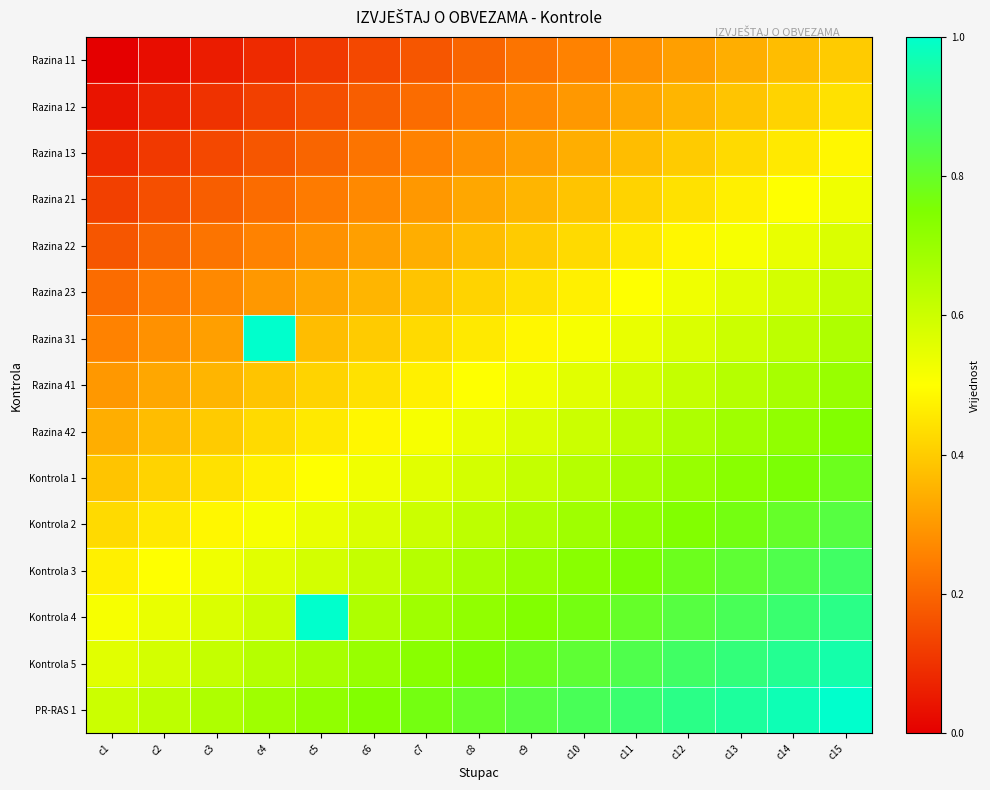

How many distinct data groups are displayed?

15